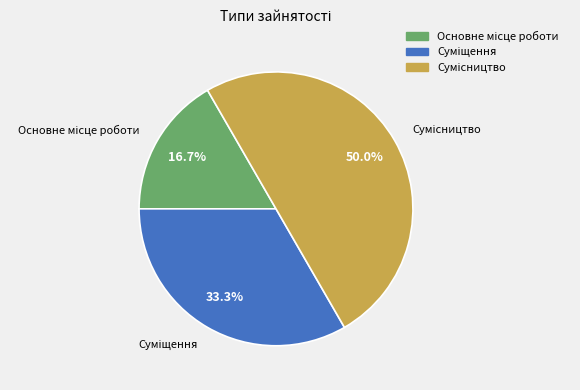

What is the ratio of the value at Сумісництво to the value at Основне місце роботи?

3.0